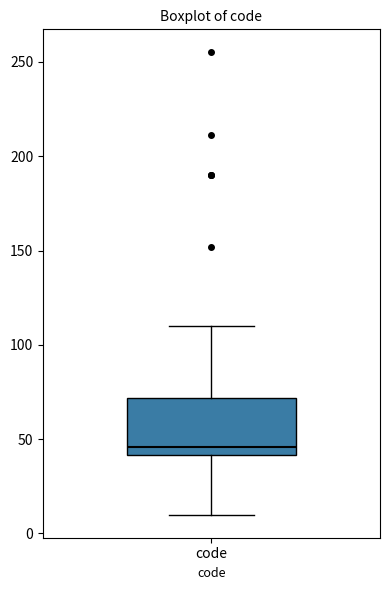

Read this box plot against the y-axis: the position of the median line, the range covered by the box, and the ends of both whiskers. The values are not printed on the chart, so give them approximately, as read against the axis.

median 45, box 40 to 70, whiskers 10 to 110